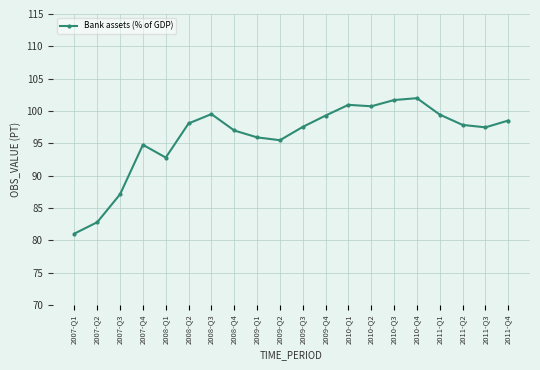

Is it true that the value at 2009-Q1 is 48.5?

False